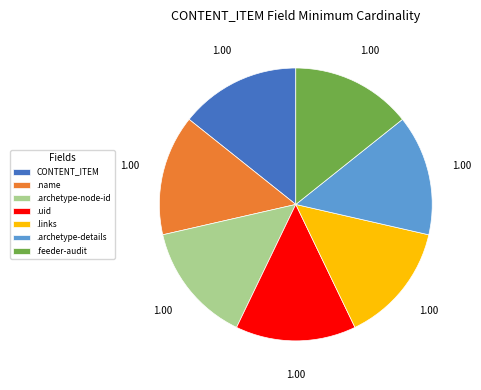

How many segments does this pie chart have?

7